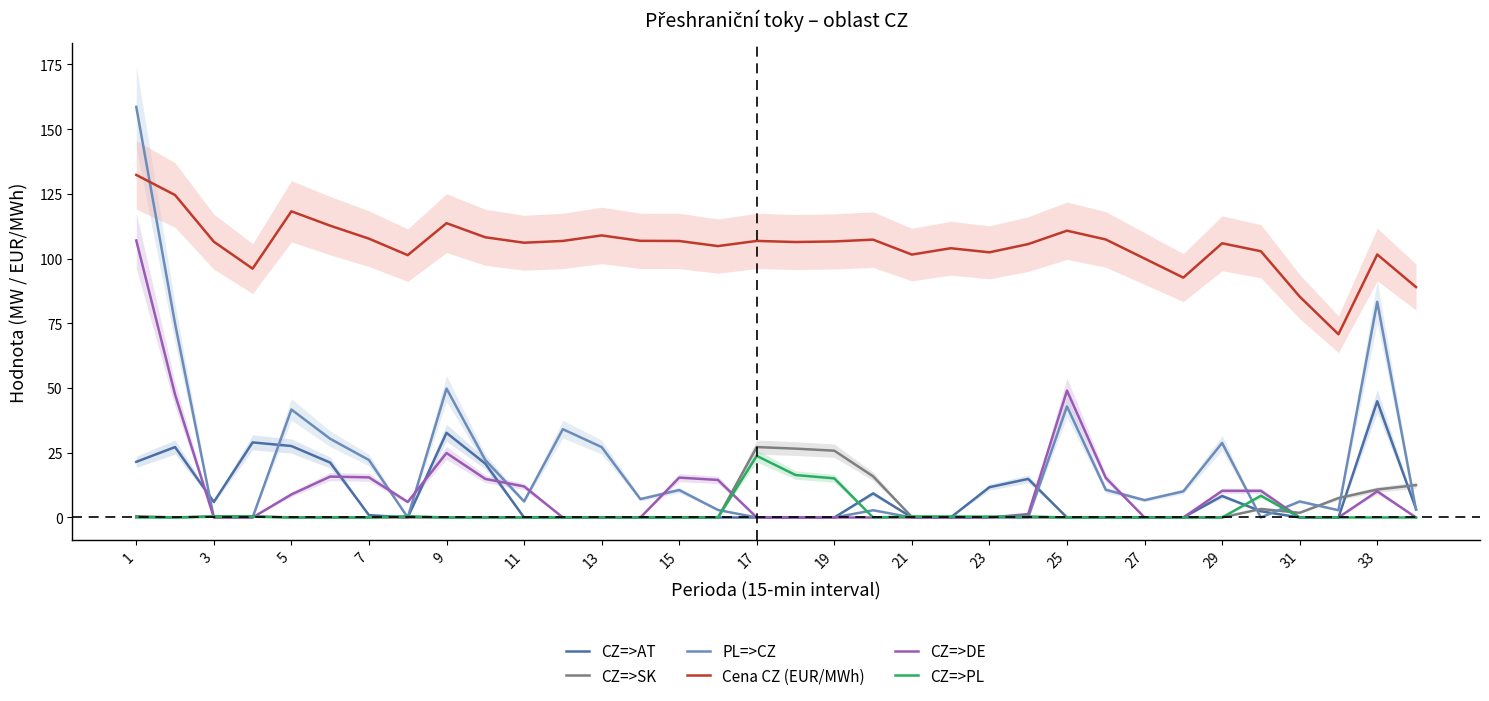

True or false: Cena CZ (EUR/MWh) and CZ=>SK cross at least once.

False